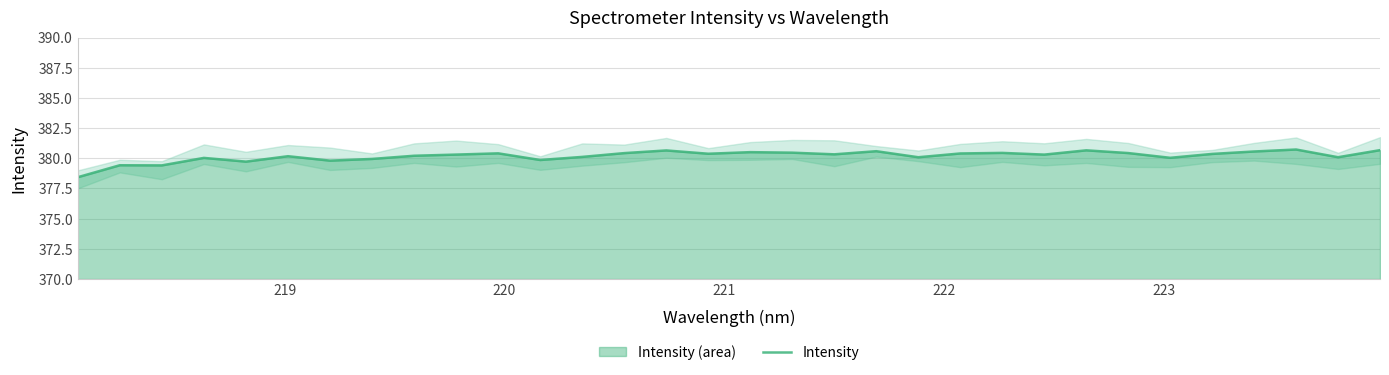

The chart shows a value of 380.7 at 31. True or false?

True